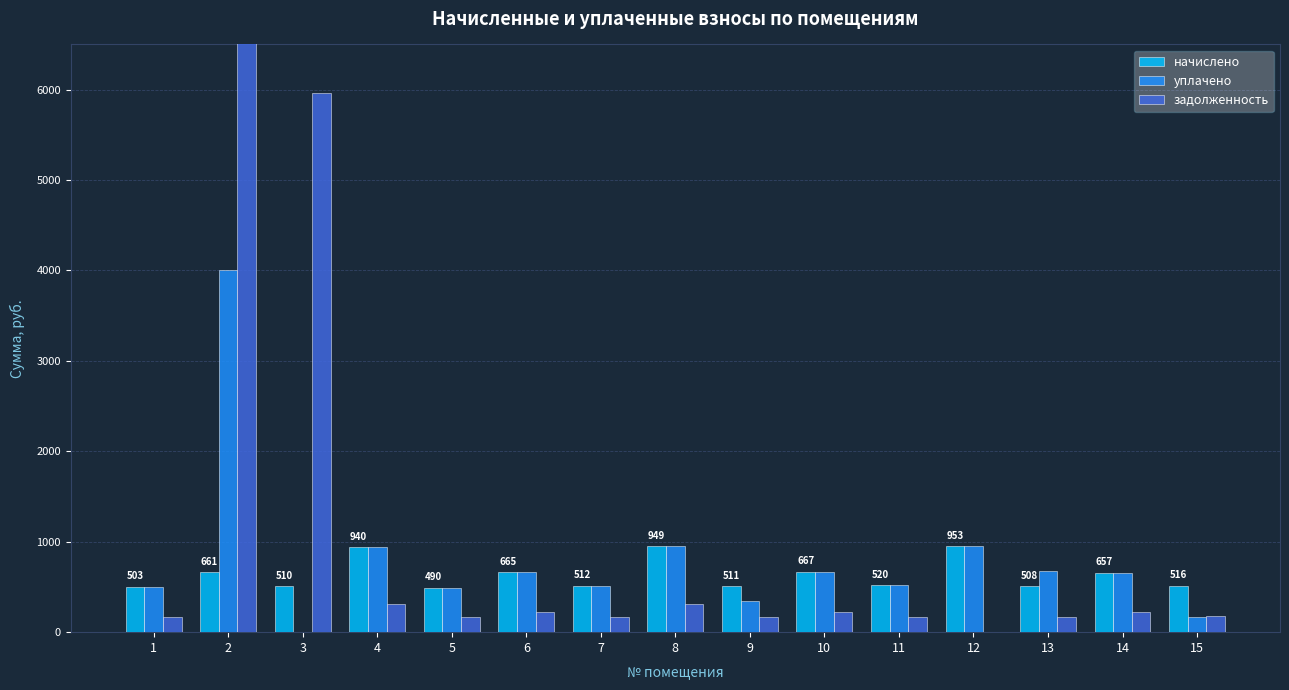

The value of задолженность at 7 is 170.7. True or false?

True